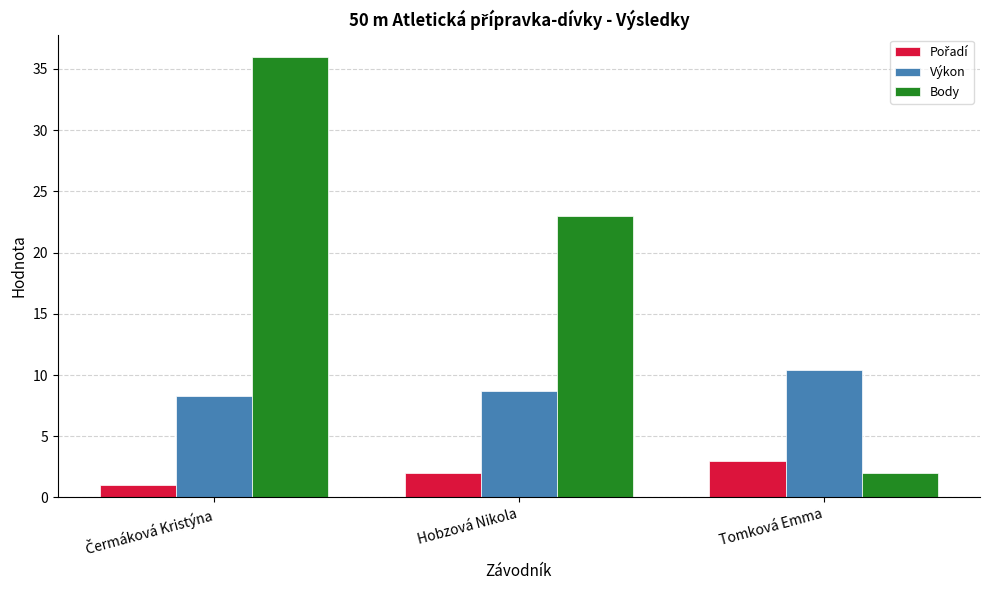

What is the total value across all series at Tomková Emma?

15.4